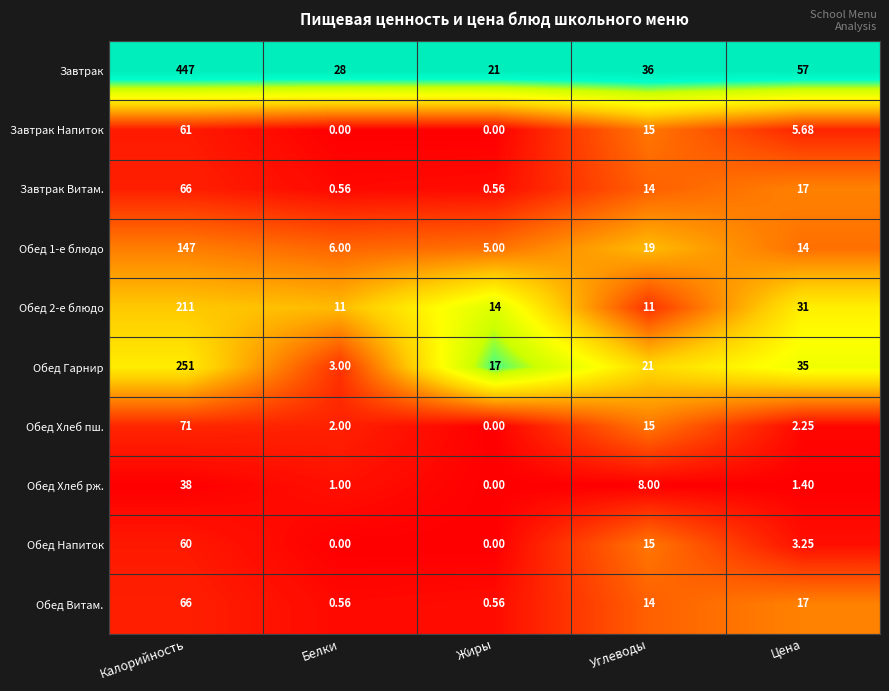

At which label does Обед Хлеб рж. first exceed 1?

Калорийность